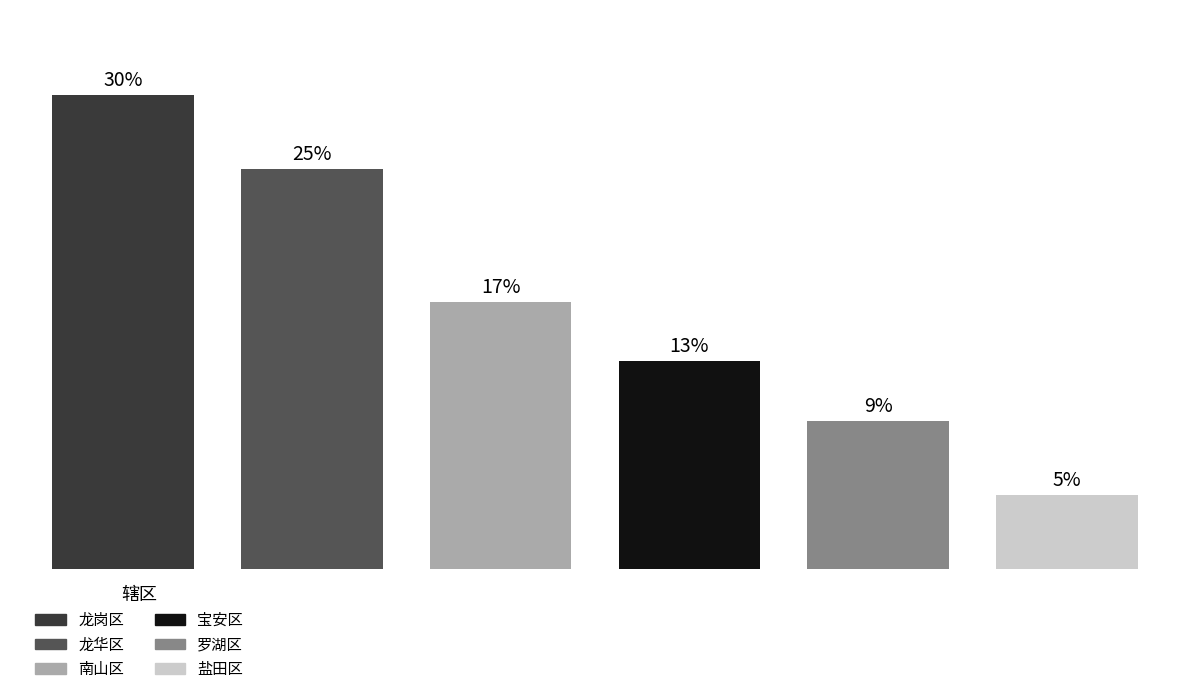

Are the bars horizontal?

No